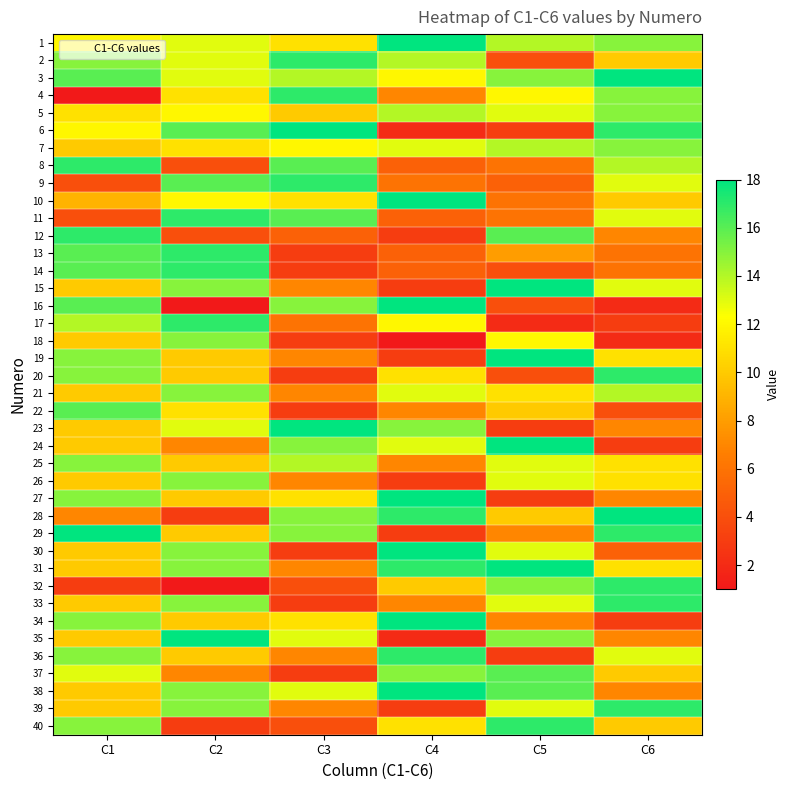

Reading left to right, list all the values displayed in this chart.

1: C1=12	C2=13	C3=11	C4=18	C5=14	C6=15
2: C1=15	C2=13	C3=17	C4=14	C5=4	C6=10
3: C1=16	C2=13	C3=14	C4=12	C5=15	C6=18
4: C1=1	C2=11	C3=17	C4=7	C5=12	C6=15
5: C1=11	C2=12	C3=10	C4=14	C5=13	C6=15
6: C1=12	C2=16	C3=18	C4=2	C5=3	C6=17
7: C1=10	C2=11	C3=12	C4=13	C5=14	C6=15
8: C1=17	C2=4	C3=16	C4=5	C5=6	C6=14
9: C1=4	C2=16	C3=17	C4=6	C5=5	C6=13
10: C1=9	C2=12	C3=11	C4=18	C5=6	C6=10
11: C1=4	C2=17	C3=16	C4=5	C5=6	C6=13
12: C1=17	C2=4	C3=5	C4=3	C5=16	C6=7
13: C1=16	C2=17	C3=3	C4=5	C5=8	C6=6
14: C1=16	C2=17	C3=3	C4=5	C5=4	C6=6
15: C1=10	C2=15	C3=7	C4=3	C5=18	C6=13
16: C1=16	C2=1	C3=15	C4=18	C5=4	C6=2
17: C1=14	C2=17	C3=6	C4=12	C5=2	C6=3
18: C1=10	C2=15	C3=3	C4=1	C5=12	C6=2
19: C1=15	C2=10	C3=7	C4=3	C5=18	C6=11
20: C1=15	C2=10	C3=3	C4=11	C5=4	C6=17
21: C1=10	C2=15	C3=7	C4=13	C5=11	C6=14
22: C1=16	C2=11	C3=3	C4=7	C5=10	C6=4
23: C1=10	C2=13	C3=18	C4=15	C5=3	C6=7
24: C1=10	C2=7	C3=15	C4=13	C5=18	C6=3
25: C1=15	C2=10	C3=14	C4=7	C5=13	C6=11
26: C1=10	C2=15	C3=7	C4=3	C5=13	C6=11
27: C1=15	C2=10	C3=11	C4=18	C5=3	C6=7
28: C1=7	C2=3	C3=15	C4=17	C5=10	C6=18
29: C1=18	C2=10	C3=15	C4=3	C5=7	C6=17
30: C1=10	C2=15	C3=3	C4=18	C5=13	C6=5
31: C1=10	C2=15	C3=7	C4=17	C5=18	C6=11
32: C1=3	C2=1	C3=4	C4=10	C5=15	C6=17
33: C1=10	C2=15	C3=3	C4=7	C5=13	C6=17
34: C1=15	C2=10	C3=11	C4=18	C5=7	C6=3
35: C1=10	C2=18	C3=13	C4=2	C5=15	C6=7
36: C1=15	C2=10	C3=7	C4=17	C5=3	C6=13
37: C1=13	C2=7	C3=3	C4=15	C5=16	C6=10
38: C1=10	C2=15	C3=13	C4=18	C5=16	C6=7
39: C1=10	C2=15	C3=7	C4=3	C5=13	C6=17
40: C1=15	C2=3	C3=4	C4=11	C5=17	C6=10